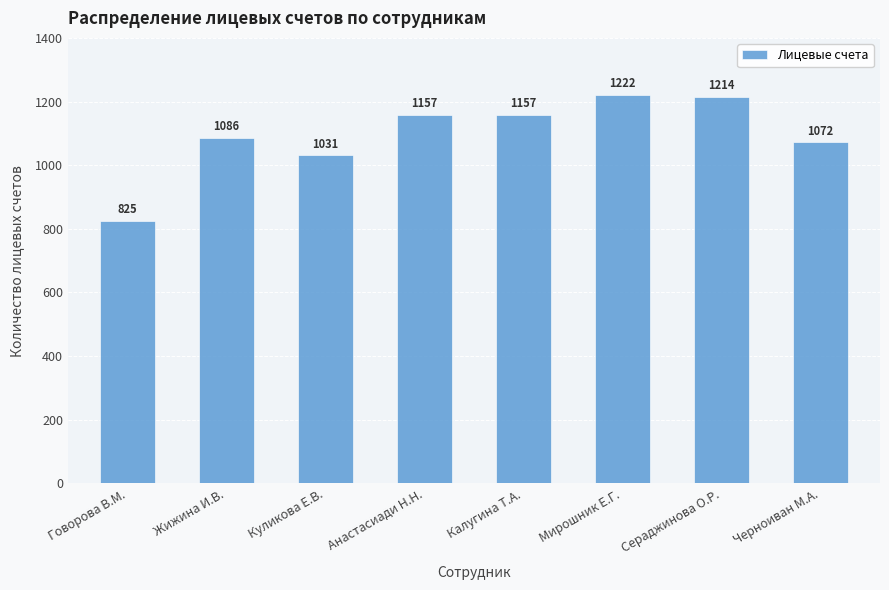

What is the sum of all values?

8764